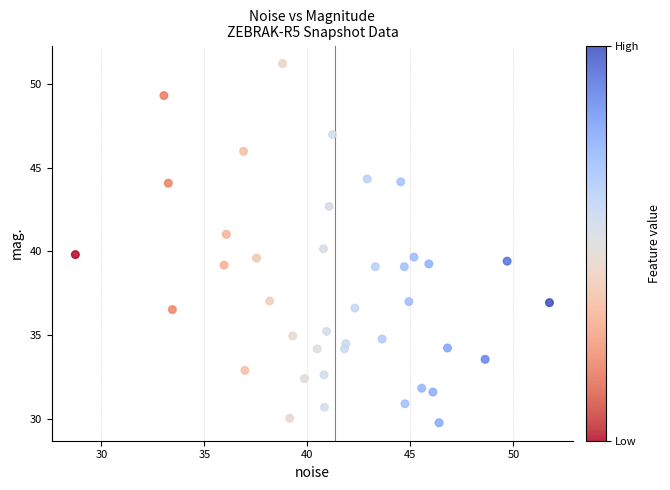

What is the range of X values (max minus min)?

23.0